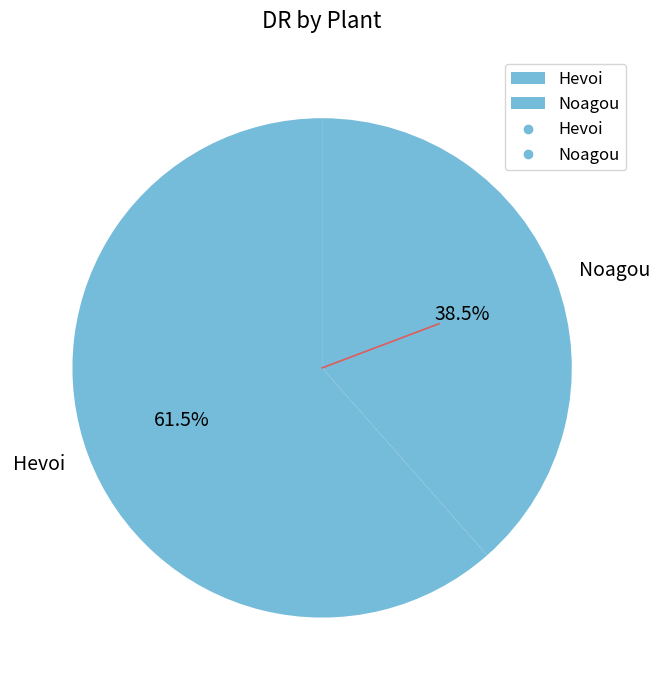

Rank the categories by value from lowest to highest.

Noagou, Hevoi